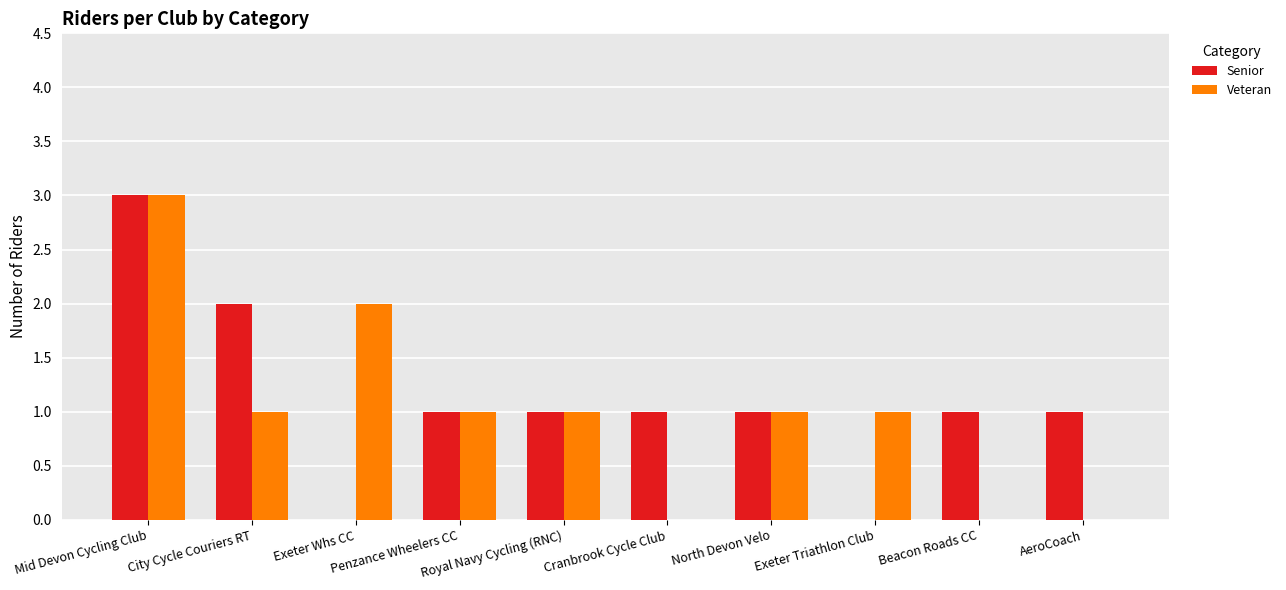

What is the highest value of the Veteran series?

3